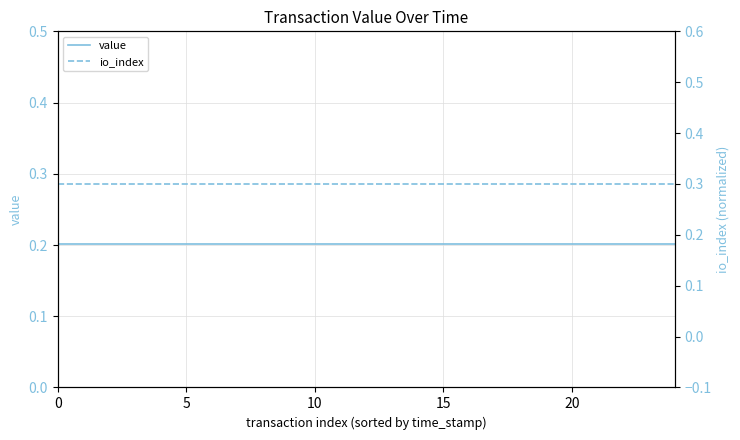

Which series has the largest range (max minus min)?

value